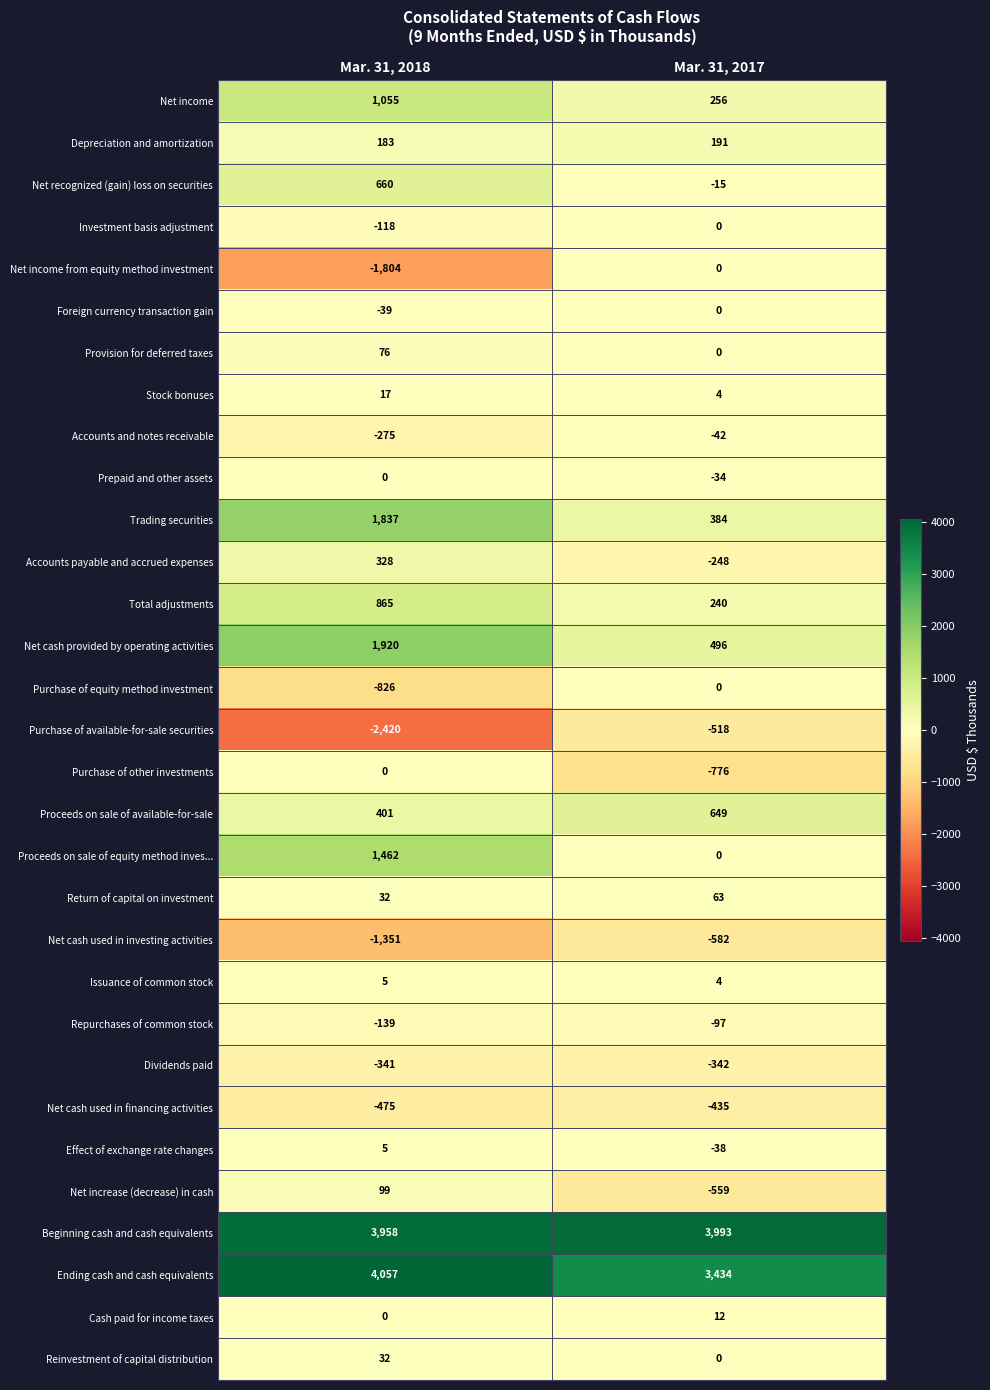

Count the number of data series in this chart.

31